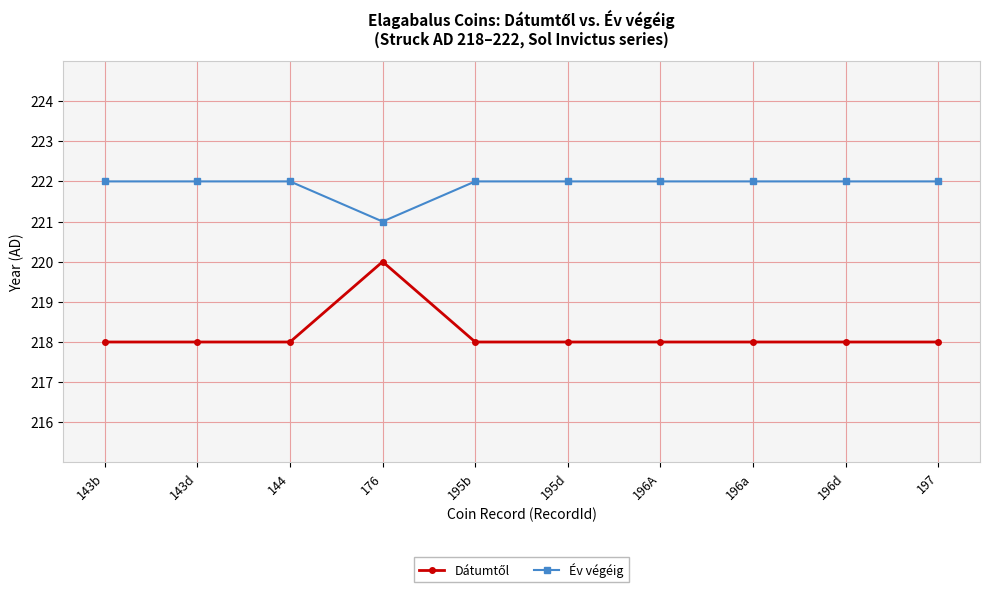

What is the label of the 9th point from the left?

196d